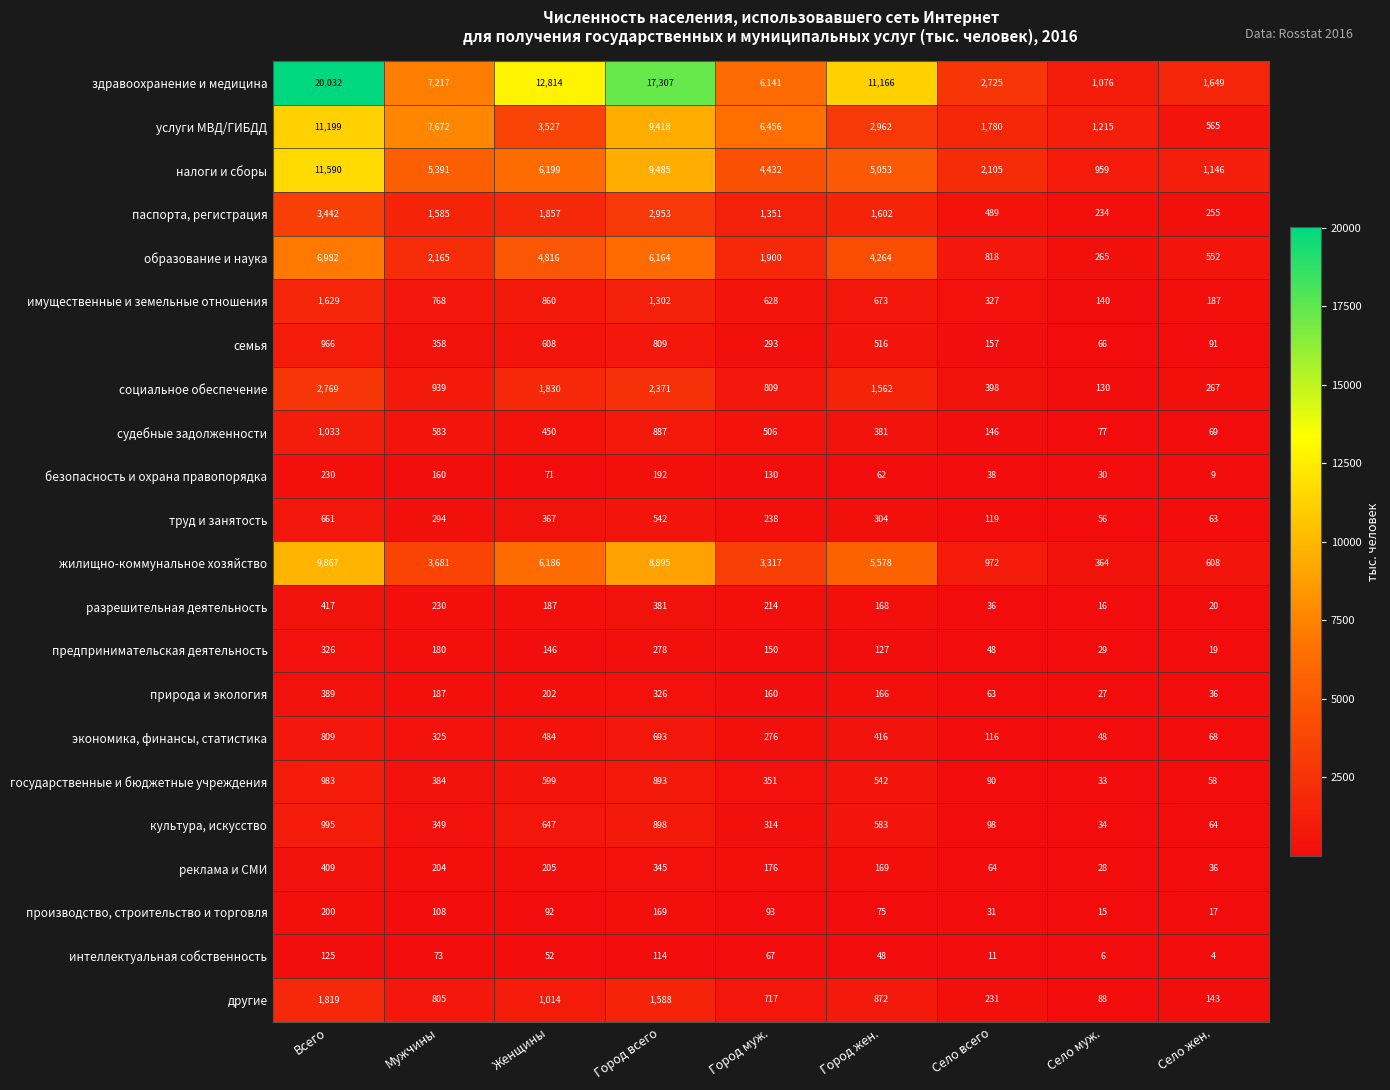

What is the average value of the имущественные и земельные отношения series?

724